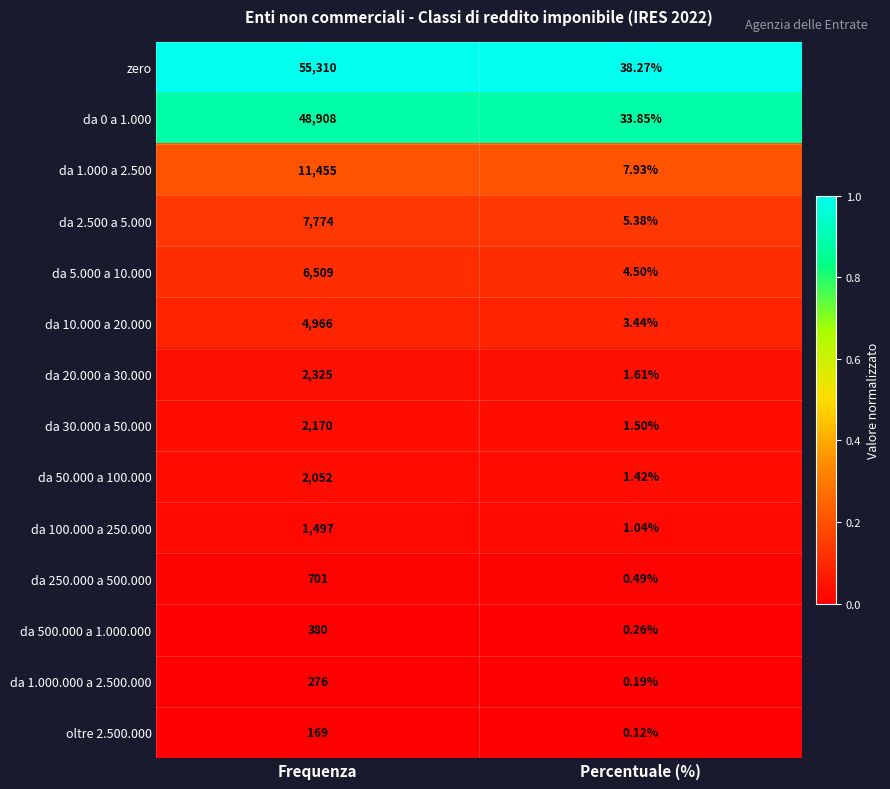

List the labels in order of da 50.000 a 100.000 value, largest first.

Frequenza, Percentuale (%)